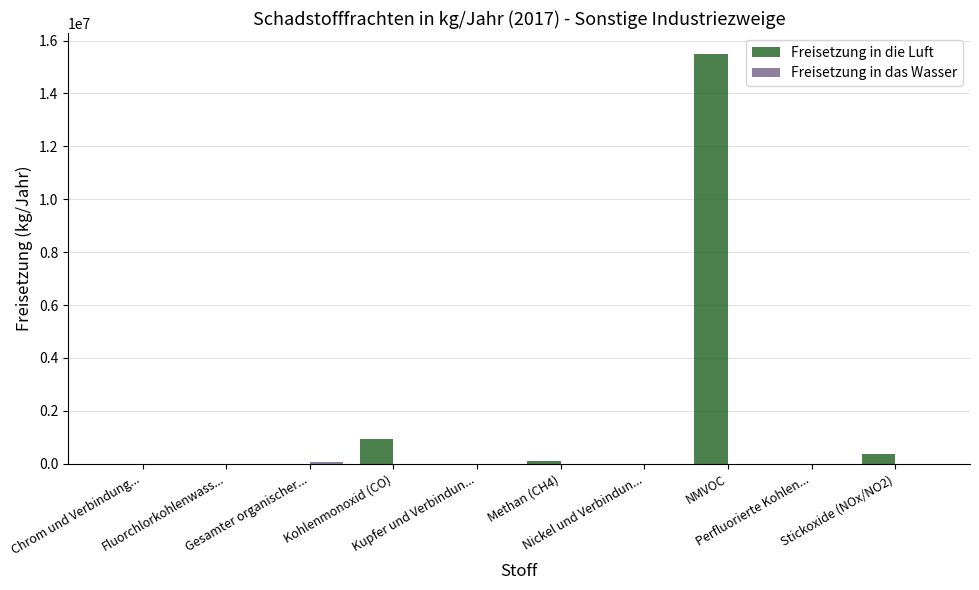

Which series has the largest total across all categories?

Freisetzung in die Luft